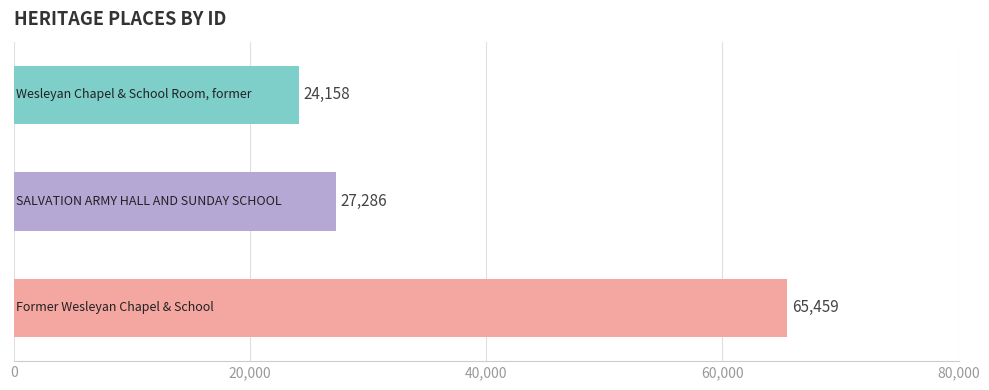

What is the value of the 3rd bar from the top?

65459